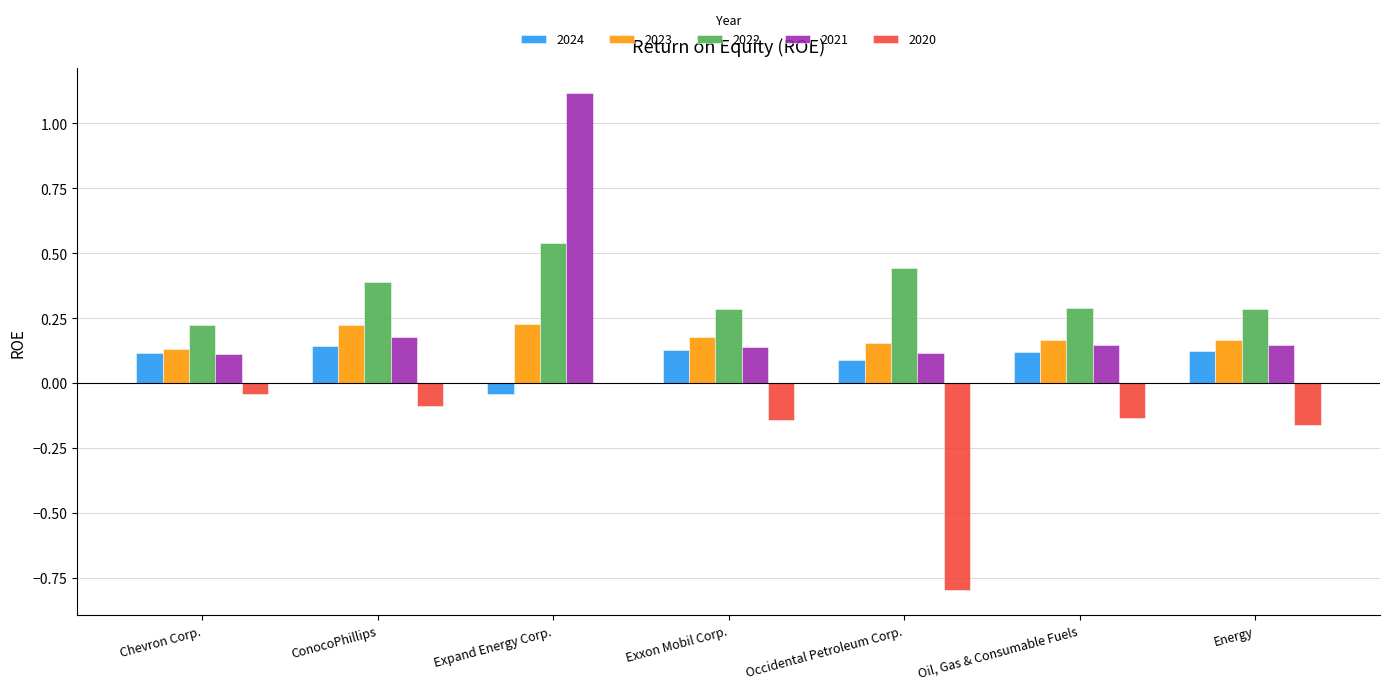

What is the highest value of the 2021 series?

1.1